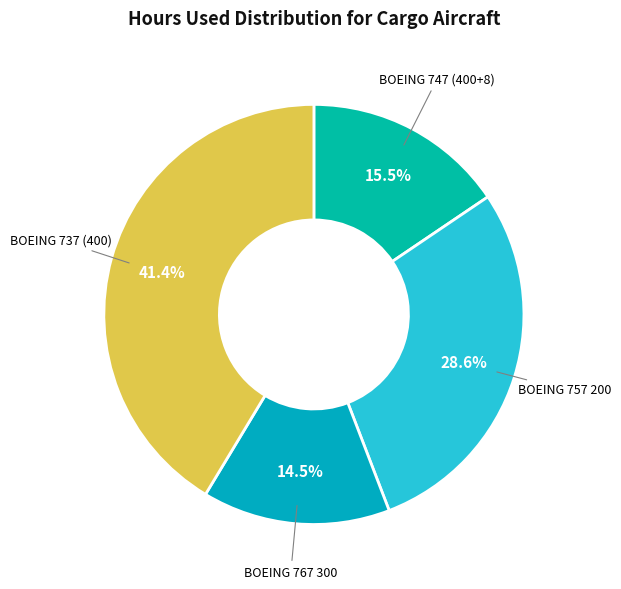

Is there a majority slice in this chart?

No